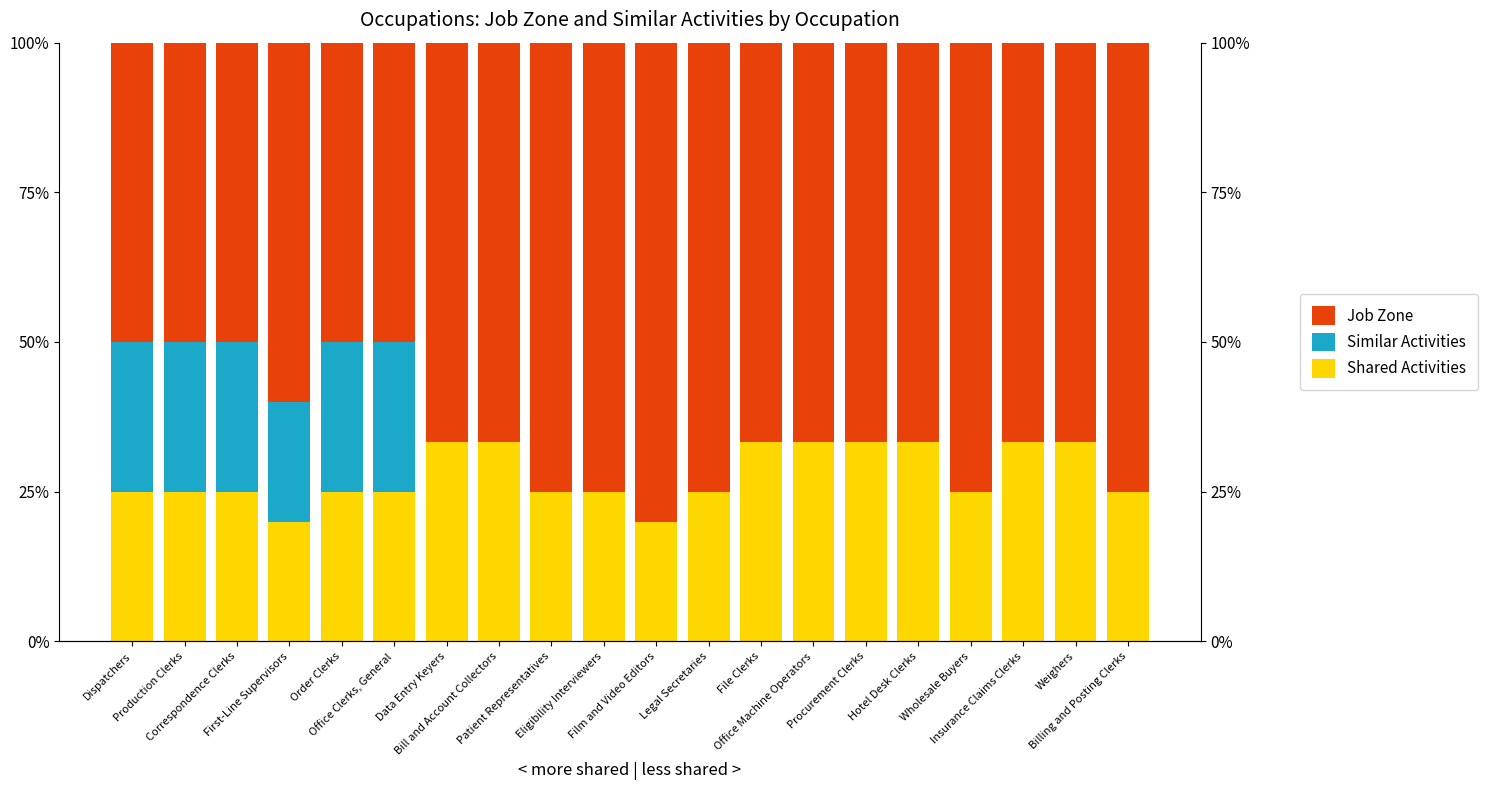

Between File Clerks and Insurance Claims Clerks, which series saw the biggest shift?

Shared Activities